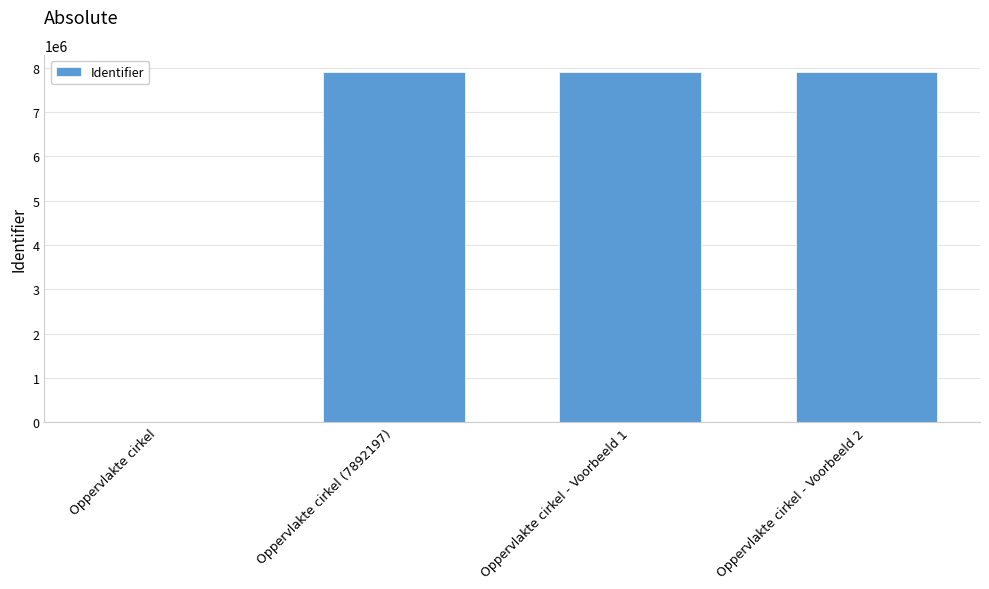

The chart shows a value of 3277292 at Oppervlakte cirkel (7892197). True or false?

False